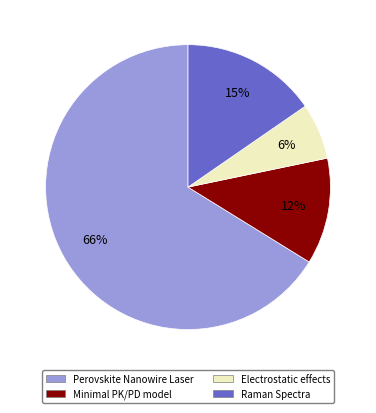

Do Raman Spectra and Perovskite Nanowire Laser together represent more than half of the pie?

Yes